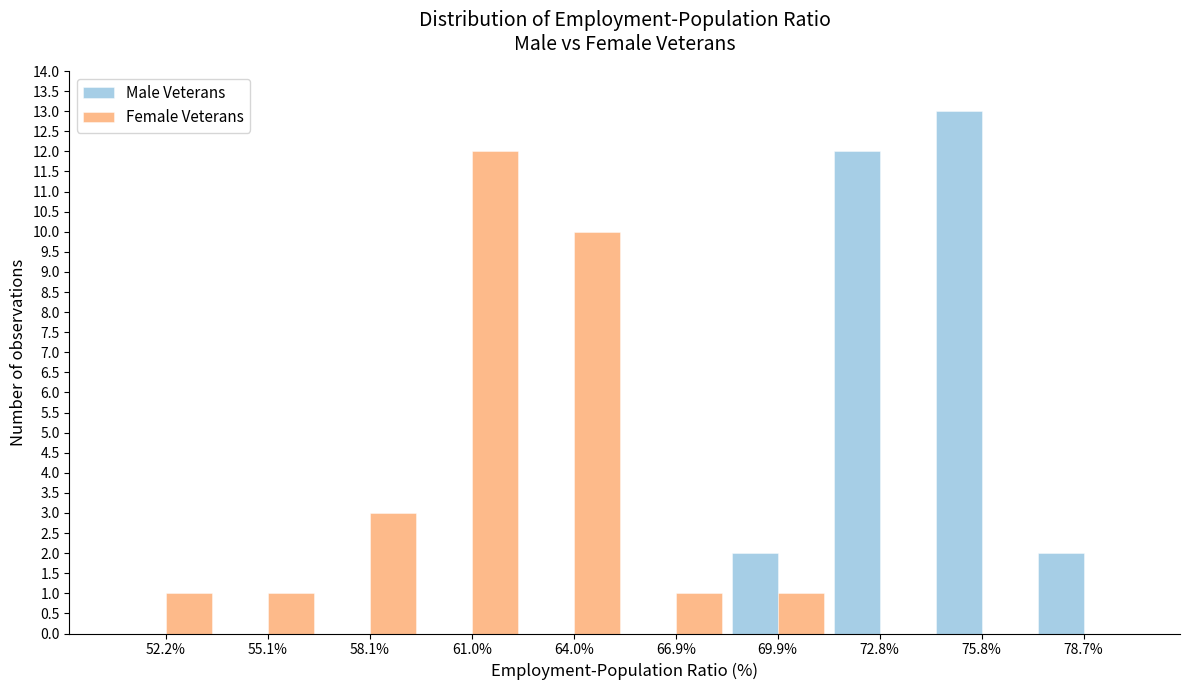

Reading left to right, list every range on the x-axis with the height of the bar of each series over it. Neither the bar edges nor the heights are printed on the chart, so give them approximately, as read against the axes.

50.70 to 53.65: Male Veterans=0	Female Veterans=1
53.65 to 56.60: Male Veterans=0	Female Veterans=1
56.60 to 59.55: Male Veterans=0	Female Veterans=3
59.55 to 62.50: Male Veterans=0	Female Veterans=12
62.50 to 65.45: Male Veterans=0	Female Veterans=10
65.45 to 68.40: Male Veterans=0	Female Veterans=1
68.40 to 71.35: Male Veterans=2	Female Veterans=1
71.35 to 74.30: Male Veterans=12	Female Veterans=0
74.30 to 77.25: Male Veterans=13	Female Veterans=0
77.25 to 80.20: Male Veterans=2	Female Veterans=0